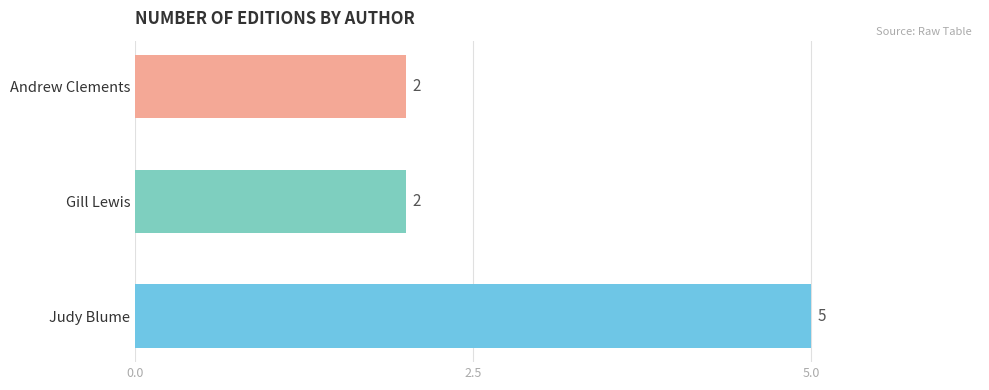

What is the smallest value displayed?

2